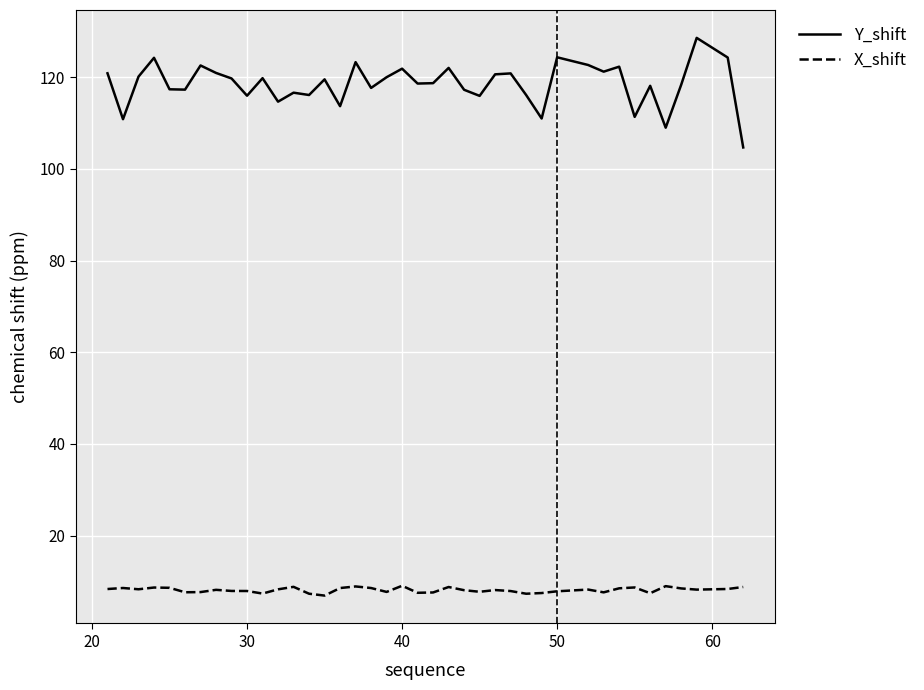

Rank the series by their average value, from lowest to highest.

X_shift, Y_shift